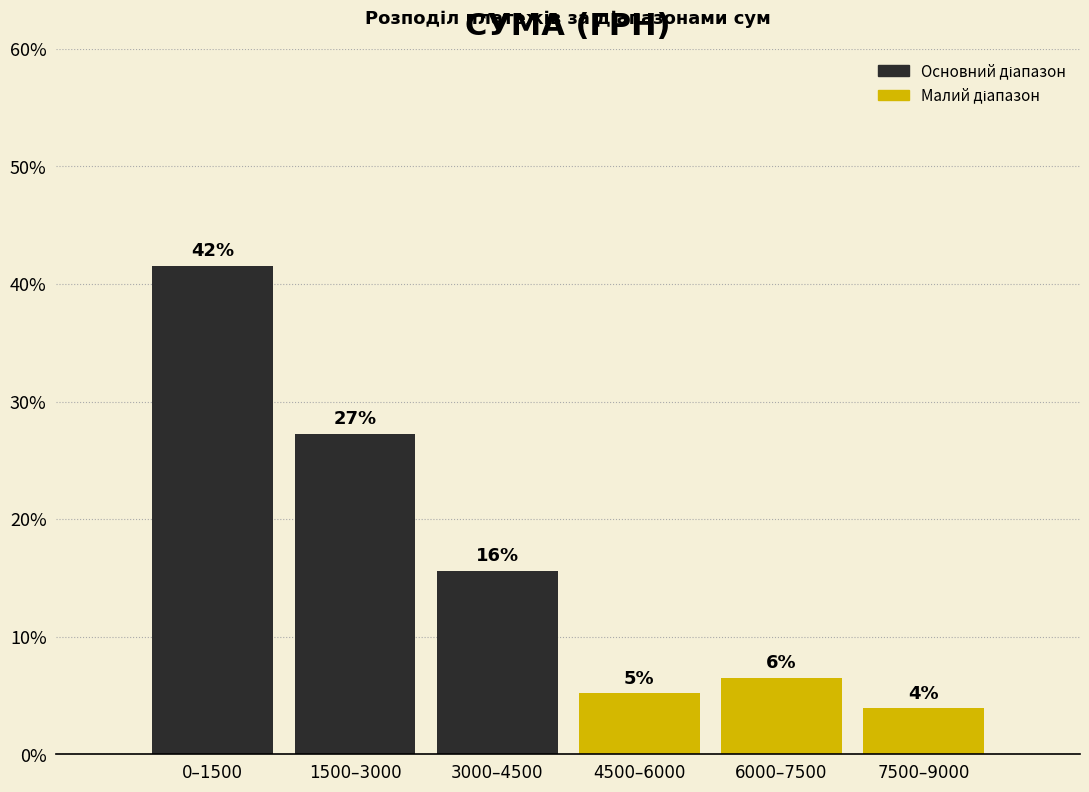

How many bars are there in total?

6